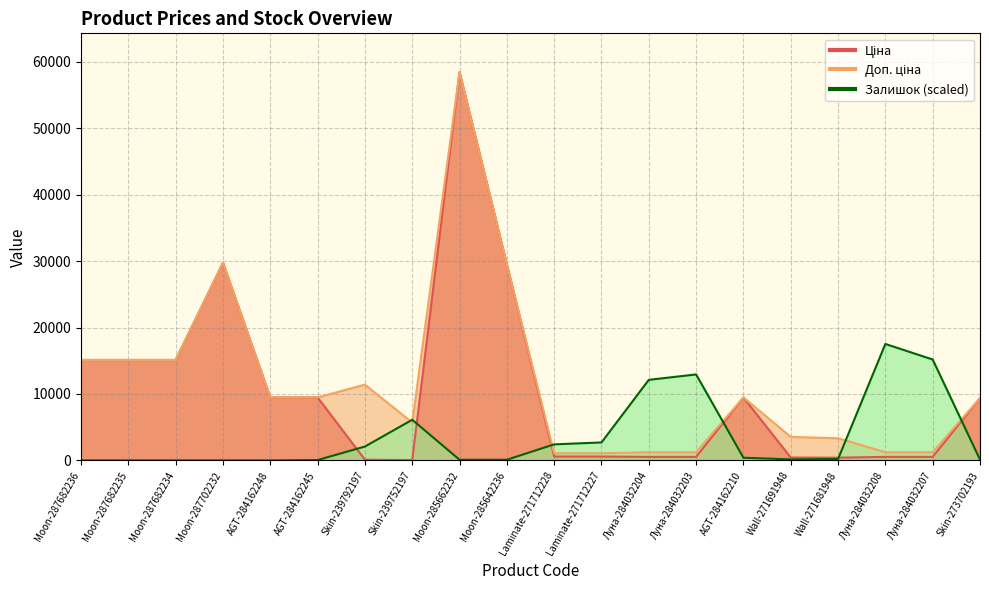

How many values in the Залишок series are below 217?

10